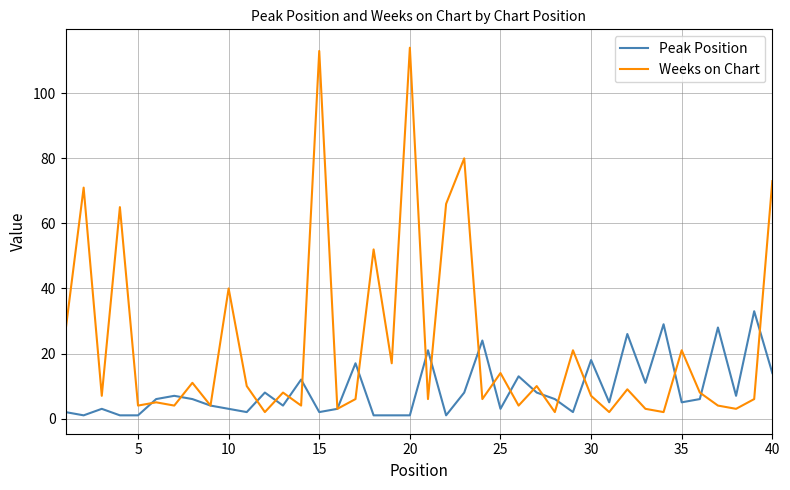

True or false: Weeks on Chart and Peak Position intersect in this chart.

True